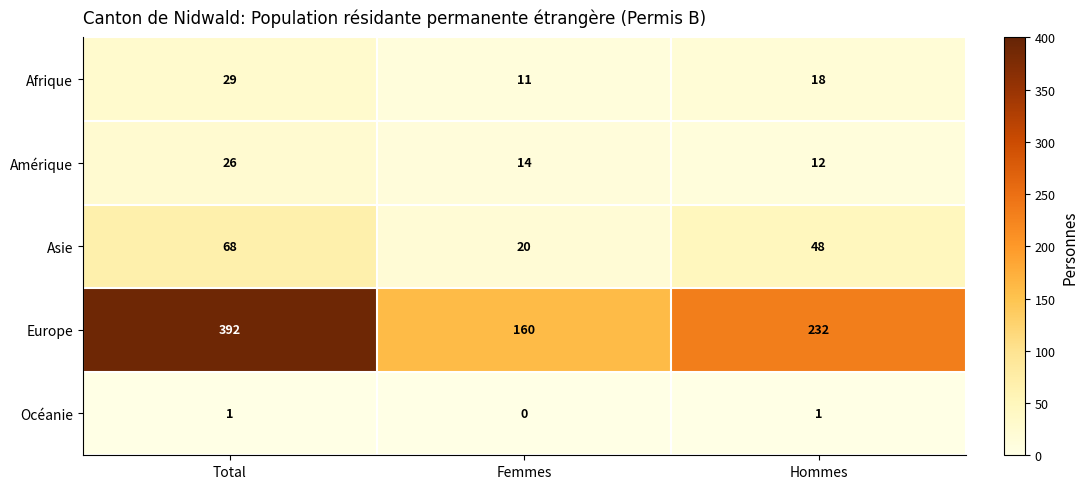

At which category is the sum across all series the highest?

Total